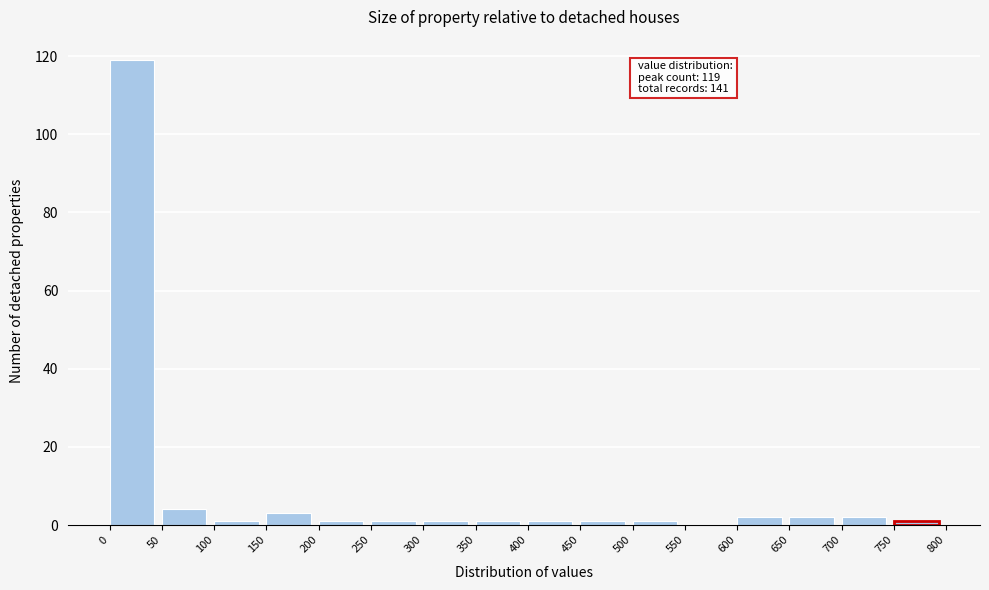

Which range on the x-axis has the tallest bar?

0 to 50